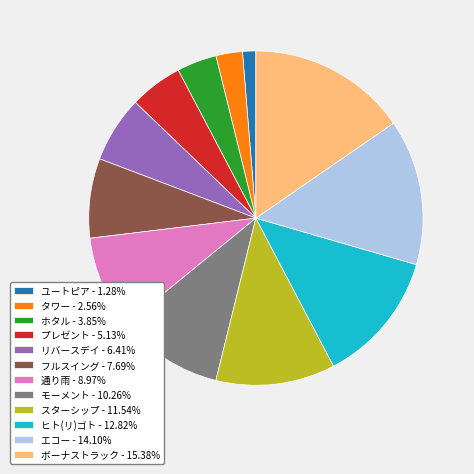

Count the number of slices in the pie.

12